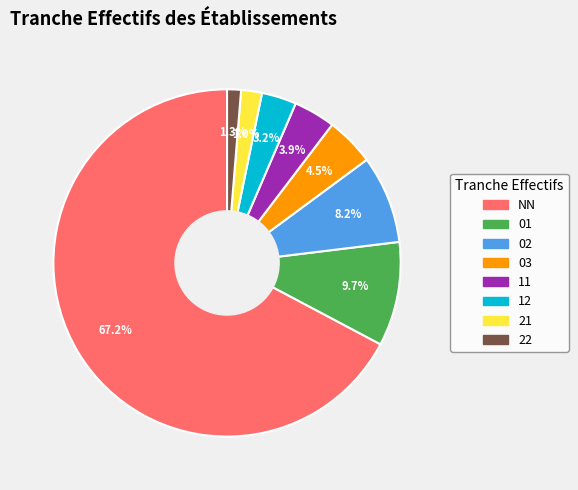

To the nearest percent, what is the combined percentage of 03 and 11?

8%